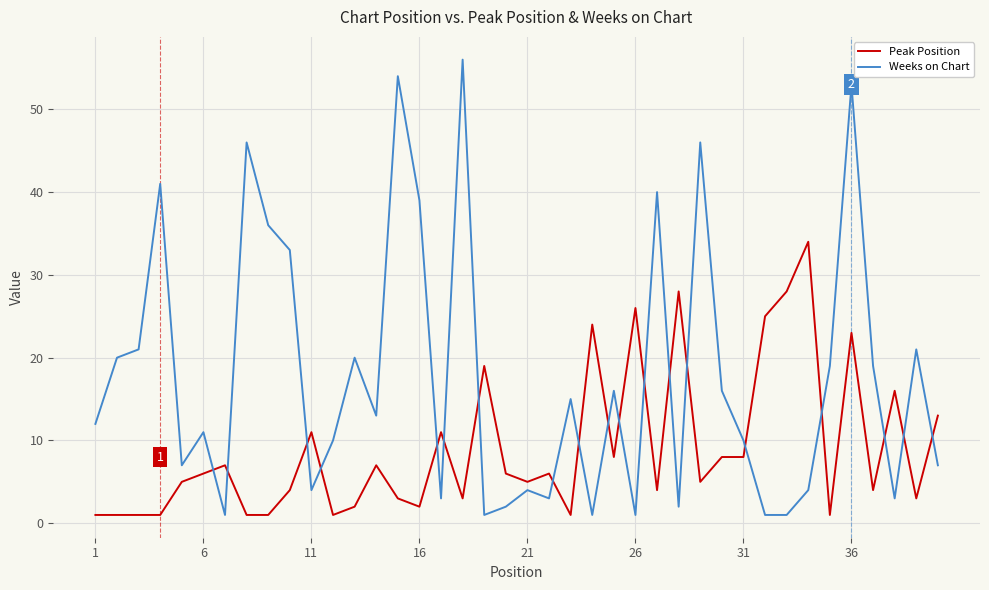

What is the highest value of the Weeks on Chart series?

56